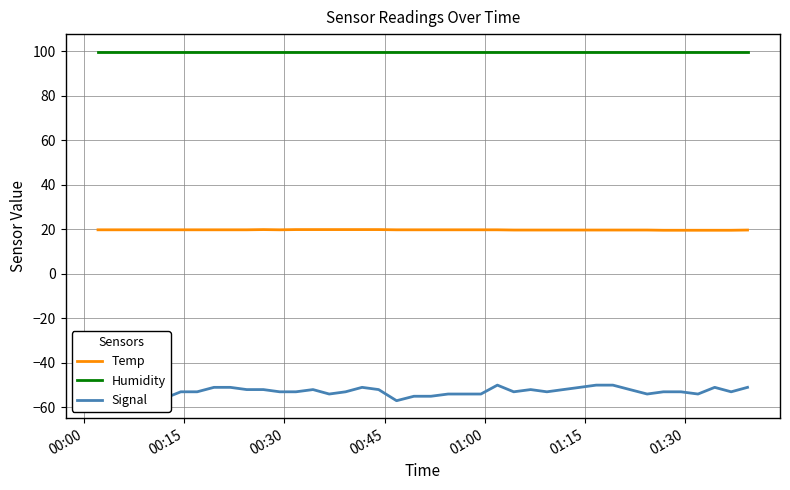

Is this an area chart (filled region under the line)?

No